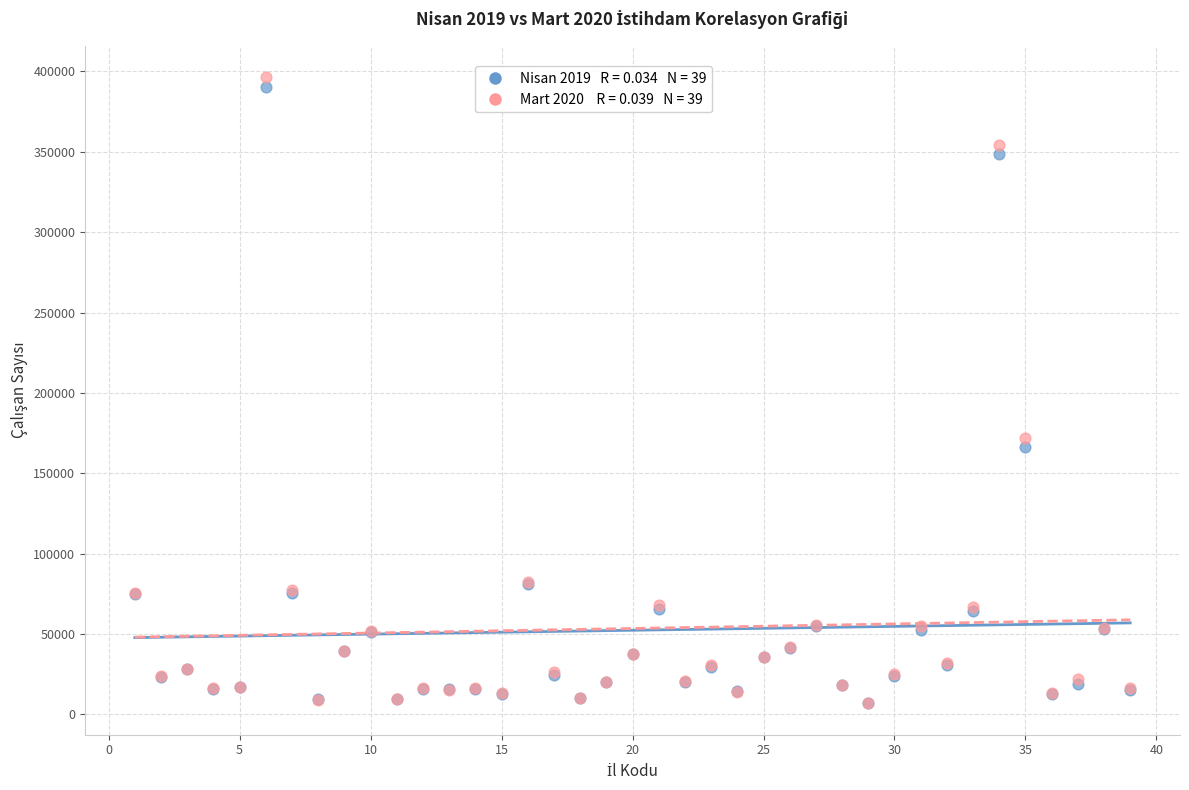

Across all series, what Y value is closest to 201658?

171767